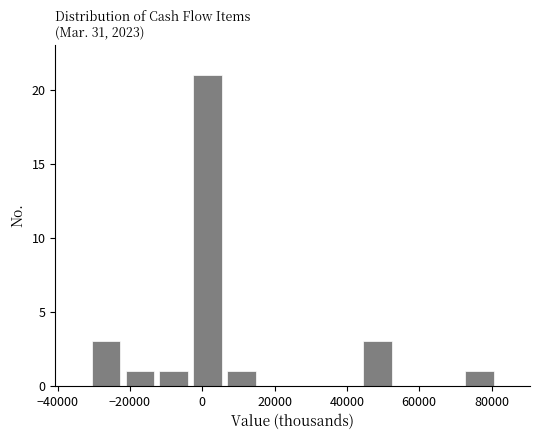

Over which range of the x-axis is the bar tallest?

-4000 to 6000